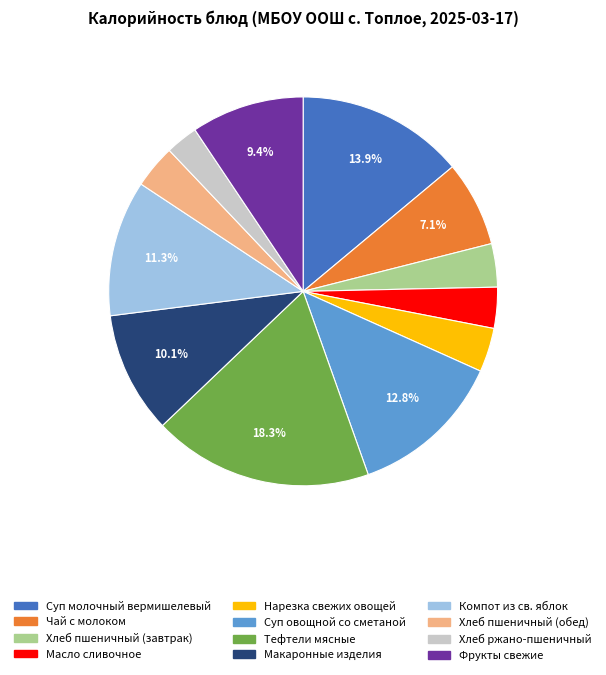

Count the number of slices in the pie.

12